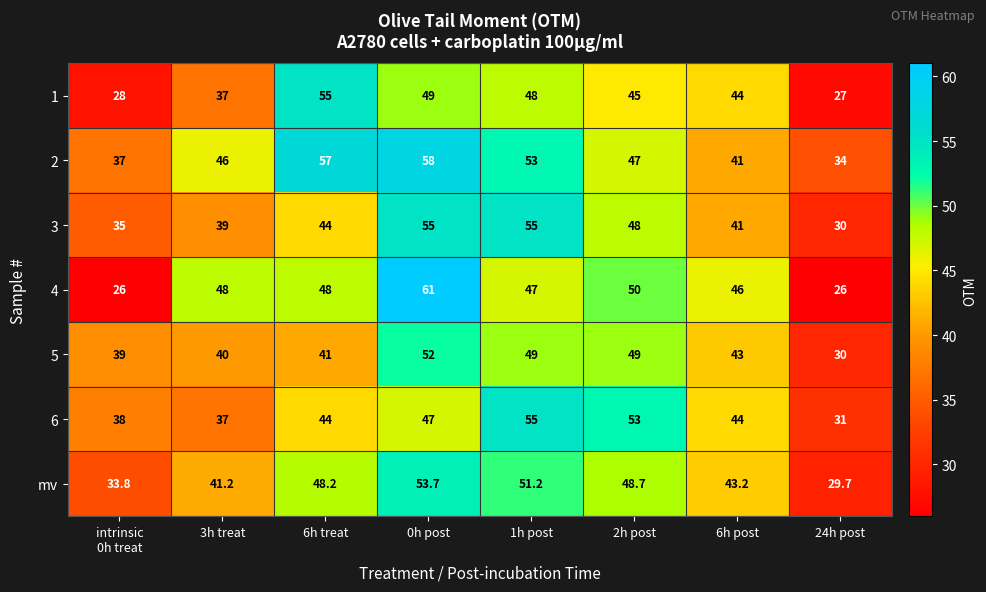

At which label is 4 closest to 43?

6h post